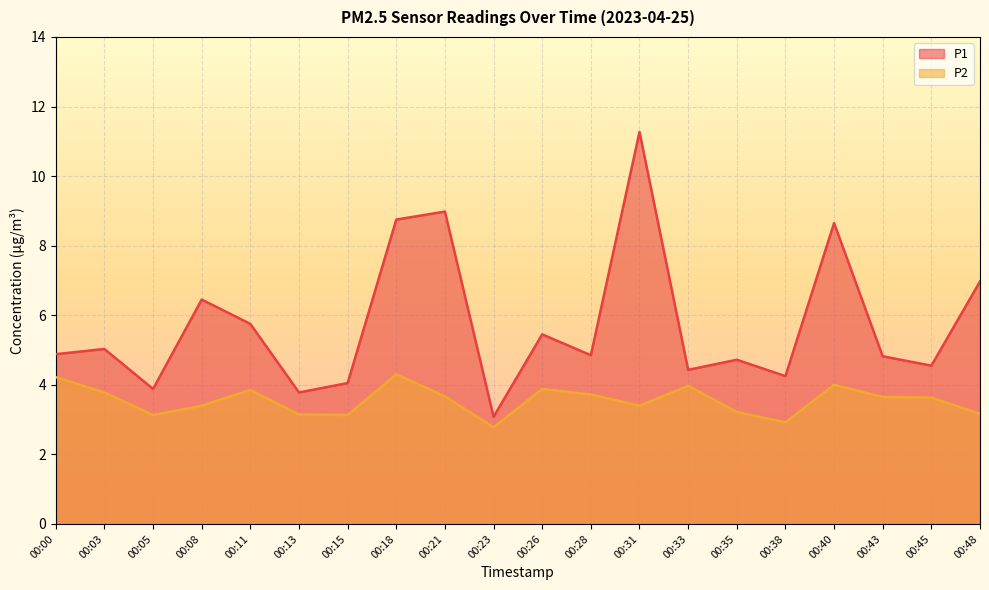

Count the number of data series in this chart.

2